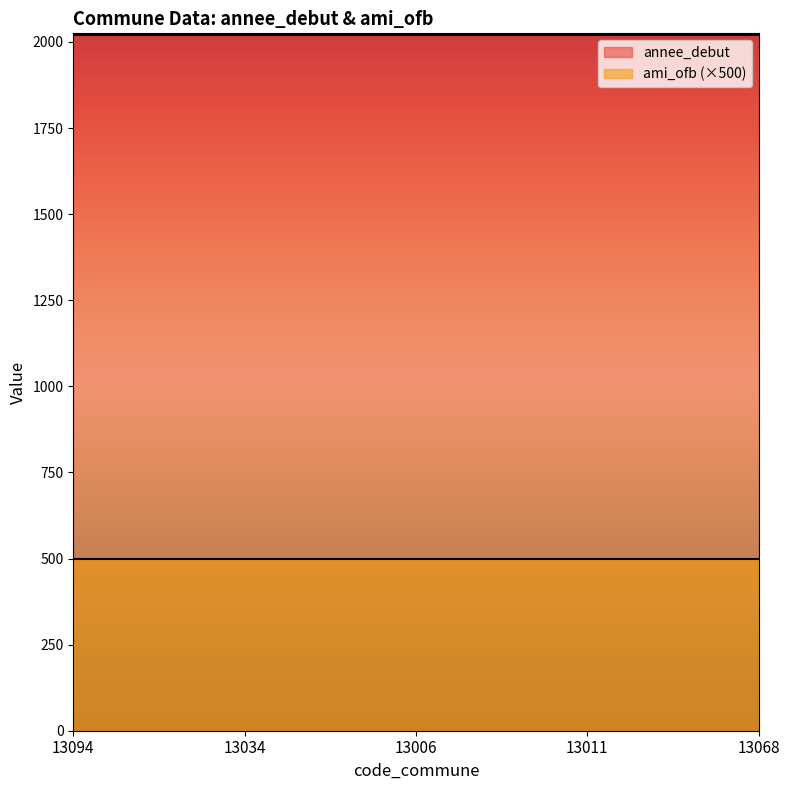

True or false: annee_debut has a value of 2021 at 13034.

True